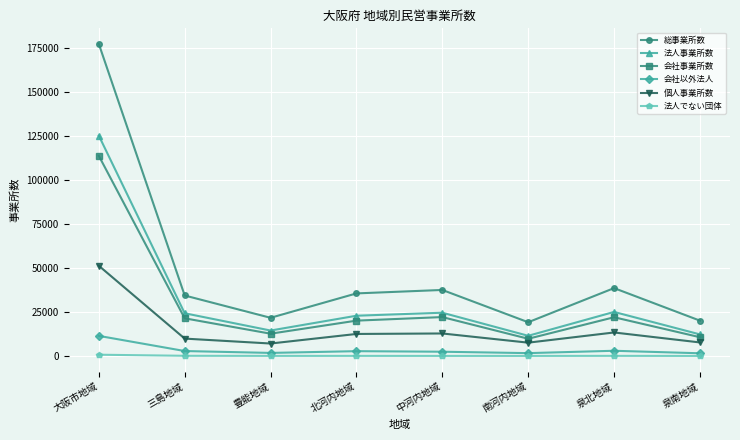

Read the 法人でない団体 value at 大阪市地域.

776